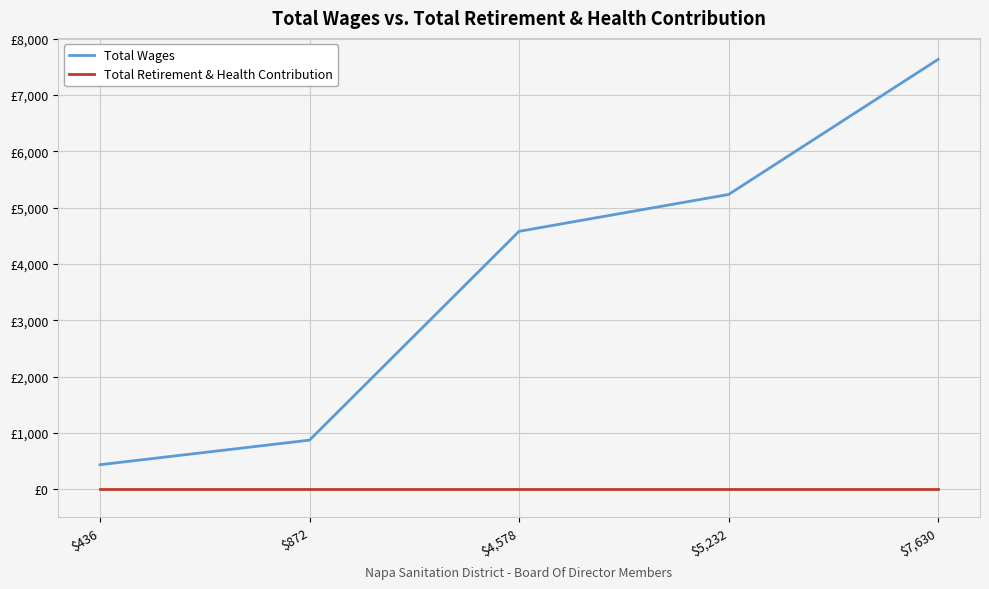

At how many categories does at least one series exceed 5318?

1